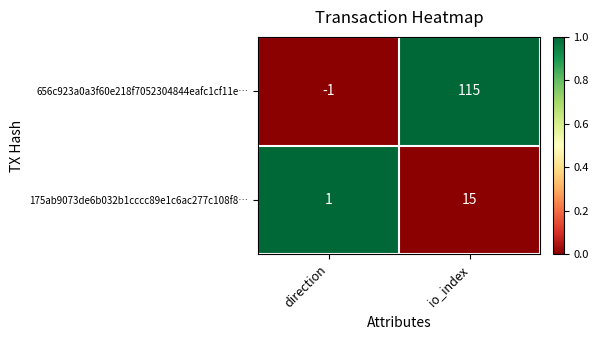

At io_index, list the series in order from smallest to largest.

175ab9073de6b032b1cccc89e1c6ac277c108f8…, 656c923a0a3f60e218f7052304844eafc1cf11e…